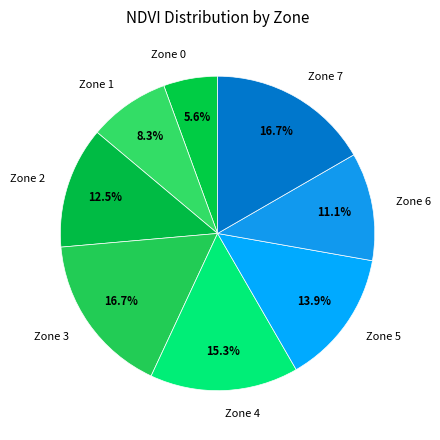

How many slices are in this pie chart?

8